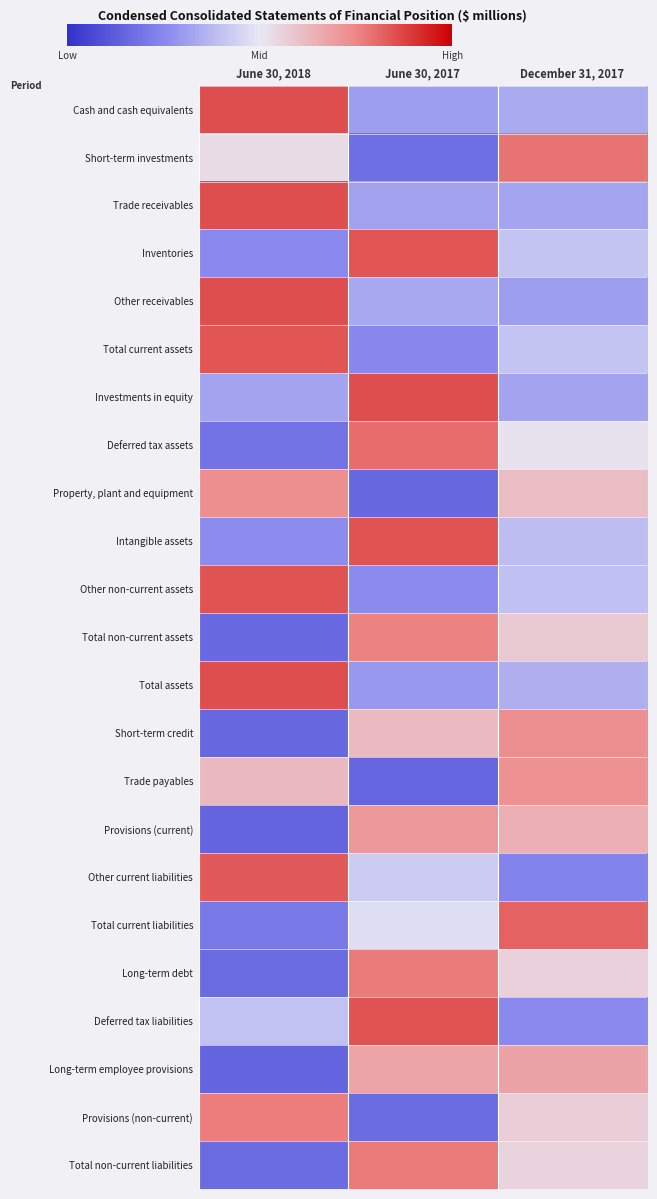

Reading left to right, transcribe all the data shown in this chart.

Cash and cash equivalents: June 30, 2018=1.4	June 30, 2017=-0.8	December 31, 2017=-0.6
Short-term investments: June 30, 2018=0.1	June 30, 2017=-1.3	December 31, 2017=1.2
Trade receivables: June 30, 2018=1.4	June 30, 2017=-0.7	December 31, 2017=-0.7
Inventories: June 30, 2018=-1.0	June 30, 2017=1.4	December 31, 2017=-0.4
Other receivables: June 30, 2018=1.4	June 30, 2017=-0.7	December 31, 2017=-0.8
Total current assets: June 30, 2018=1.4	June 30, 2017=-1.0	December 31, 2017=-0.4
Investments in equity: June 30, 2018=-0.7	June 30, 2017=1.4	December 31, 2017=-0.7
Deferred tax assets: June 30, 2018=-1.2	June 30, 2017=1.2	December 31, 2017=0.0
Property, plant and equipment: June 30, 2018=0.9	June 30, 2017=-1.4	December 31, 2017=0.5
Intangible assets: June 30, 2018=-0.9	June 30, 2017=1.4	December 31, 2017=-0.4
Other non-current assets: June 30, 2018=1.4	June 30, 2017=-1.0	December 31, 2017=-0.4
Total non-current assets: June 30, 2018=-1.3	June 30, 2017=1.0	December 31, 2017=0.3
Total assets: June 30, 2018=1.4	June 30, 2017=-0.8	December 31, 2017=-0.6
Short-term credit: June 30, 2018=-1.4	June 30, 2017=0.5	December 31, 2017=0.9
Trade payables: June 30, 2018=0.5	June 30, 2017=-1.4	December 31, 2017=0.9
Provisions (current): June 30, 2018=-1.4	June 30, 2017=0.8	December 31, 2017=0.6
Other current liabilities: June 30, 2018=1.3	June 30, 2017=-0.3	December 31, 2017=-1.1
Total current liabilities: June 30, 2018=-1.2	June 30, 2017=-0.1	December 31, 2017=1.3
Long-term debt: June 30, 2018=-1.3	June 30, 2017=1.1	December 31, 2017=0.2
Deferred tax liabilities: June 30, 2018=-0.4	June 30, 2017=1.4	December 31, 2017=-1.0
Long-term employee provisions: June 30, 2018=-1.4	June 30, 2017=0.7	December 31, 2017=0.7
Provisions (non-current): June 30, 2018=1.1	June 30, 2017=-1.3	December 31, 2017=0.3
Total non-current liabilities: June 30, 2018=-1.3	June 30, 2017=1.1	December 31, 2017=0.2